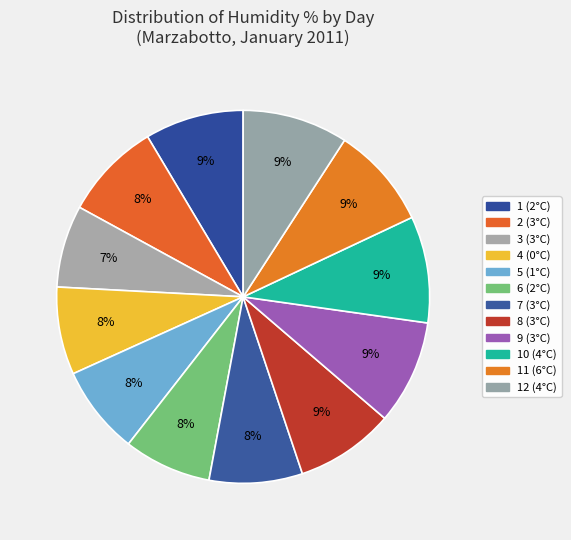

How many segments does this pie chart have?

12